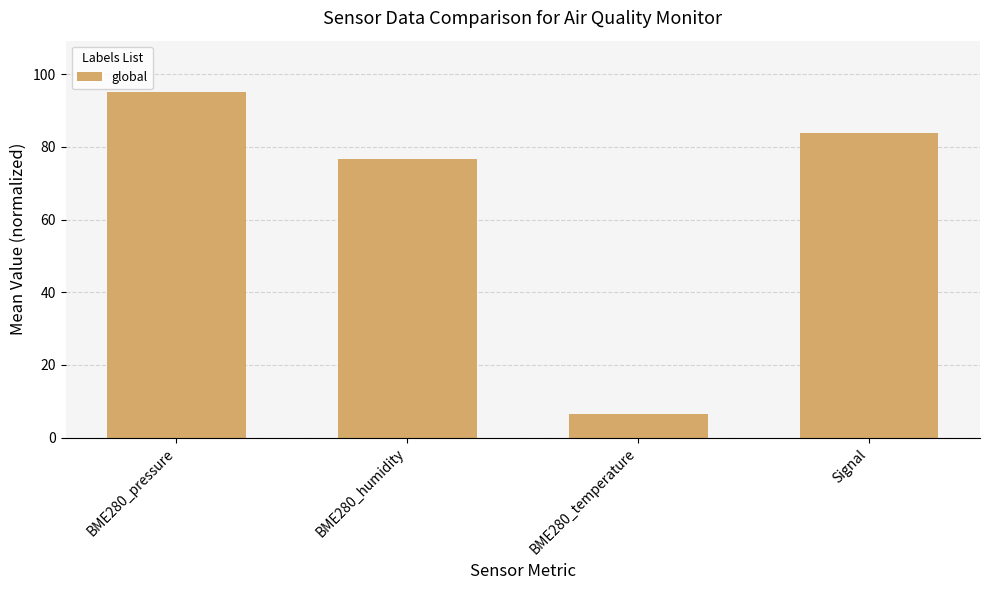

At which category does the chart reach its minimum across all series?

BME280_temperature